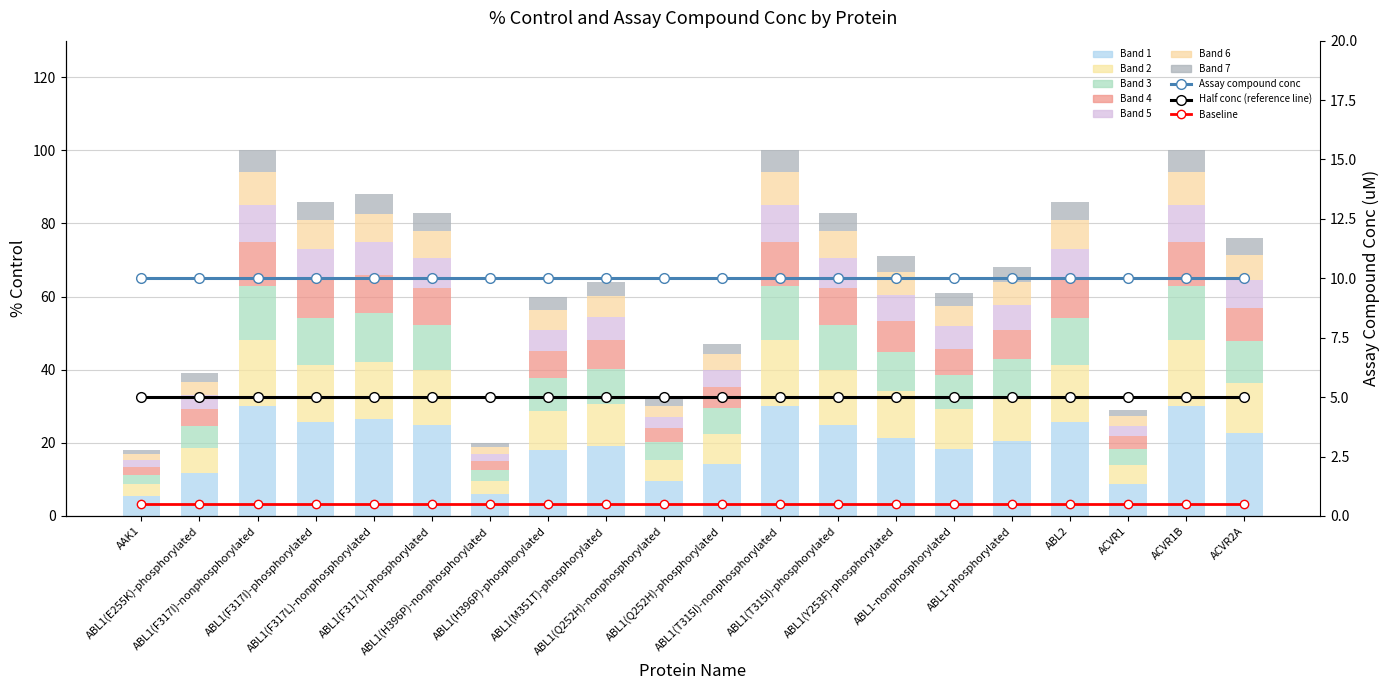

What position from the left is ABL1(Q252H)-phosphorylated?

11